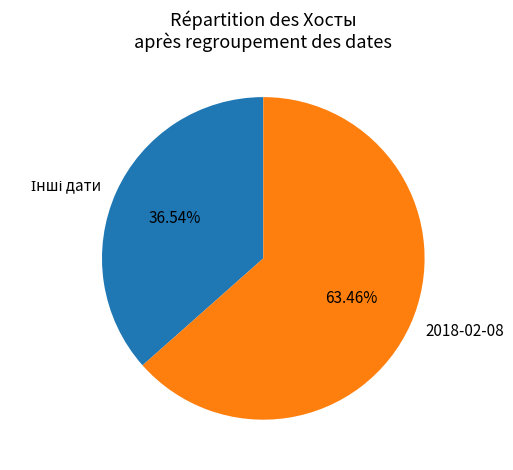

To the nearest percent, what is the difference between the largest and smallest slice percentages?

27%